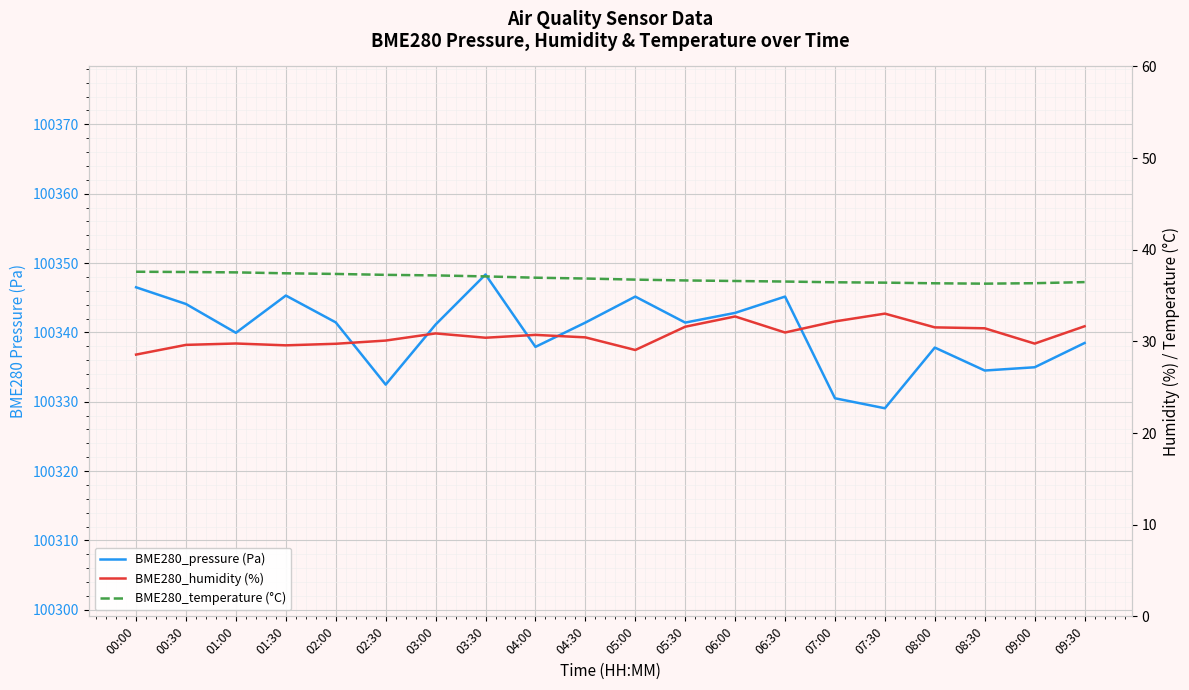

Read the BME280_pressure (Pa) value at 00:30.

100344.1